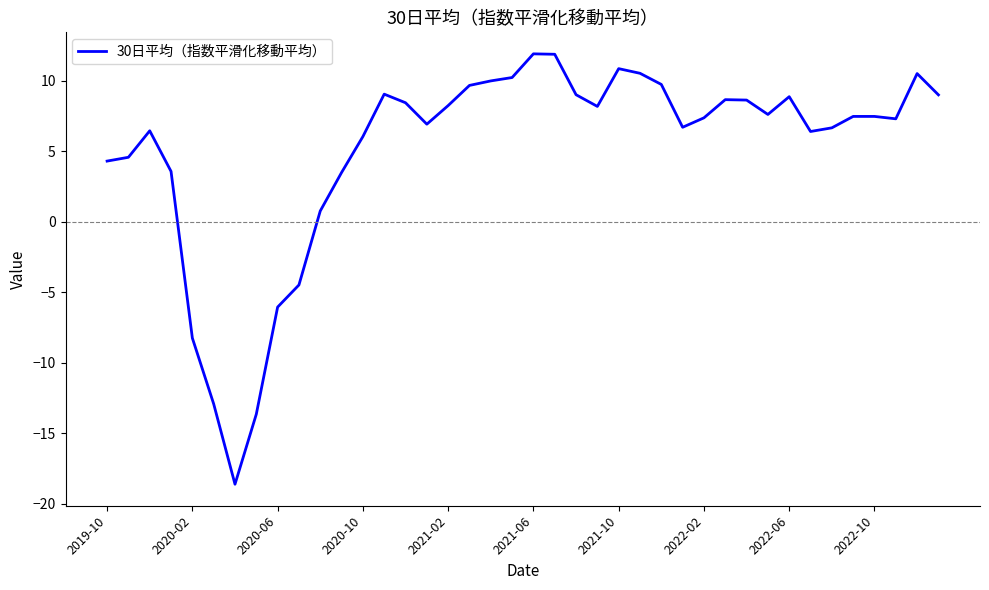

What is the minimum value shown in the chart?

-18.6